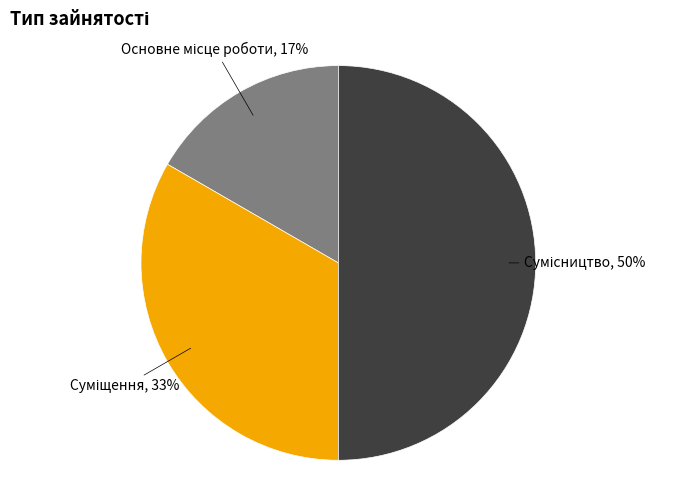

To the nearest percent, what is the average slice percentage?

33%